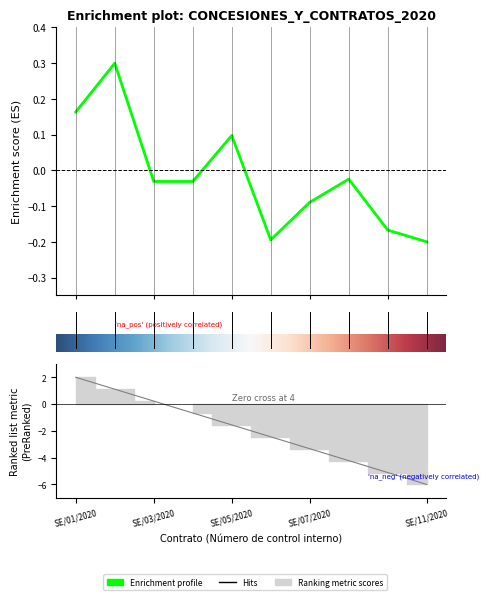

The value at SE/07/2020 is -0.1. True or false?

True